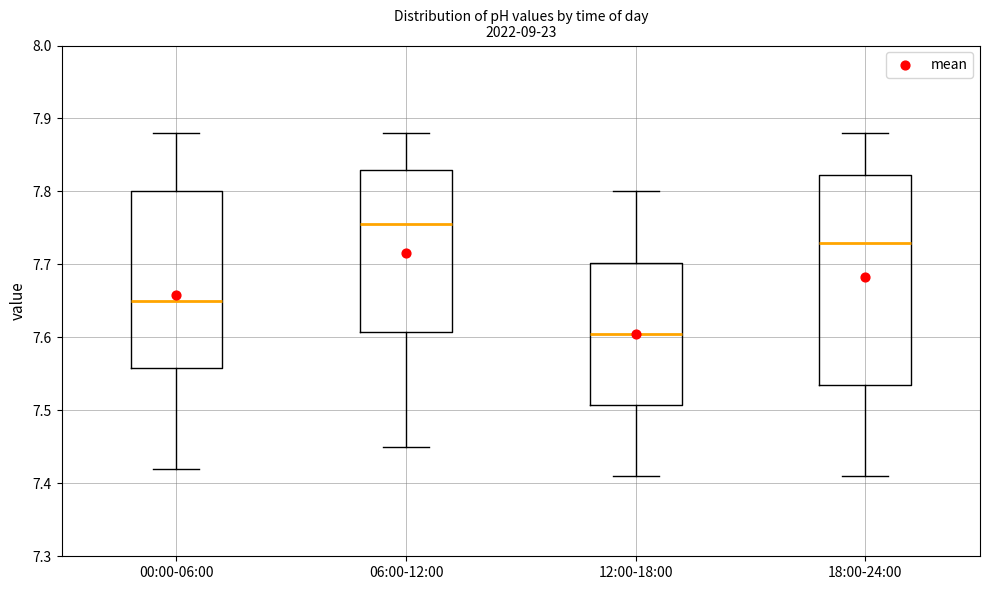

Reading left to right, transcribe this box plot: for each box, give where its median line is, the range the box spans, and where its two whiskers end, as read against the y-axis. The values are not printed on the chart, so give them approximately, as read against the axis.

00:00-06:00: median 7.65, box 7.56 to 7.80, whiskers 7.42 to 7.88
06:00-12:00: median 7.76, box 7.61 to 7.83, whiskers 7.45 to 7.88
12:00-18:00: median 7.61, box 7.51 to 7.70, whiskers 7.41 to 7.80
18:00-24:00: median 7.73, box 7.54 to 7.82, whiskers 7.41 to 7.88